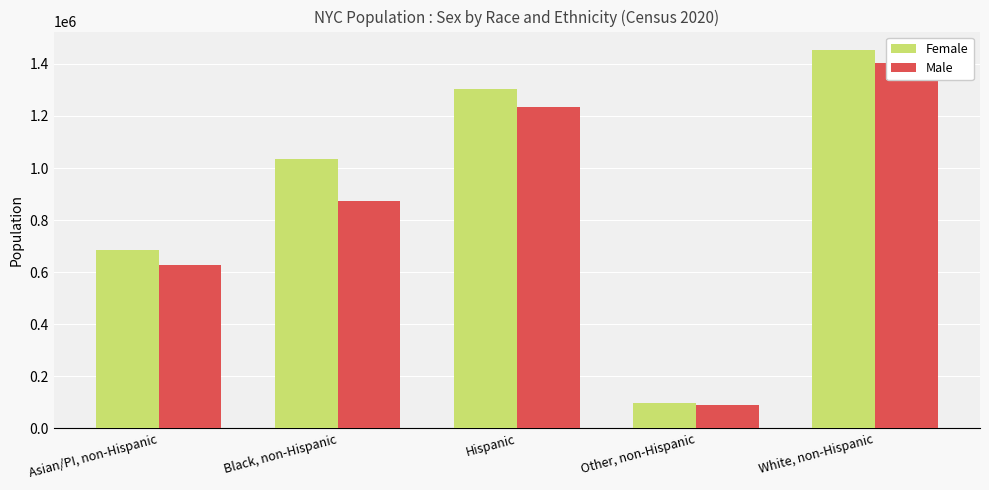

What is the sum of the Female values at Hispanic and Black, non-Hispanic?

2339548